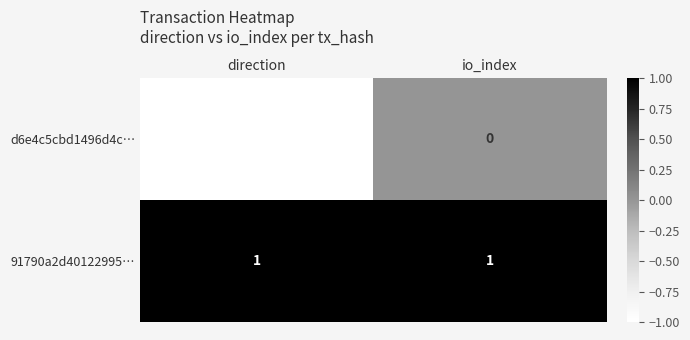

Reading left to right, what are all the values shown in this chart?

d6e4c5cbd1496d4c…: direction=-1	io_index=0
91790a2d40122995…: direction=1	io_index=1